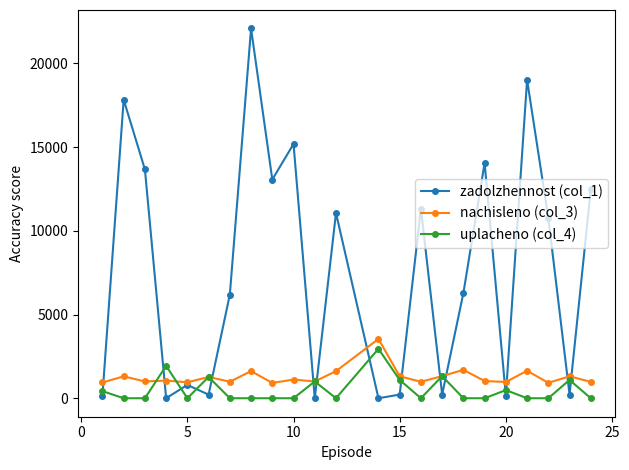

What is the sum of all uplacheno (col_4) values?

11575.1